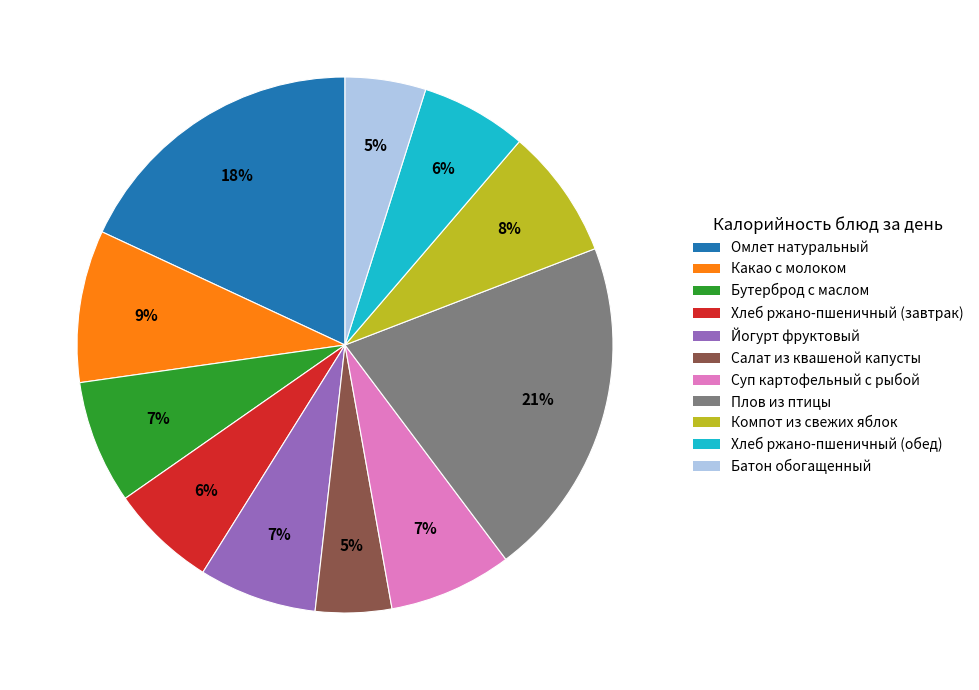

Is it true that Батон обогащенный is 16% of the pie?

False